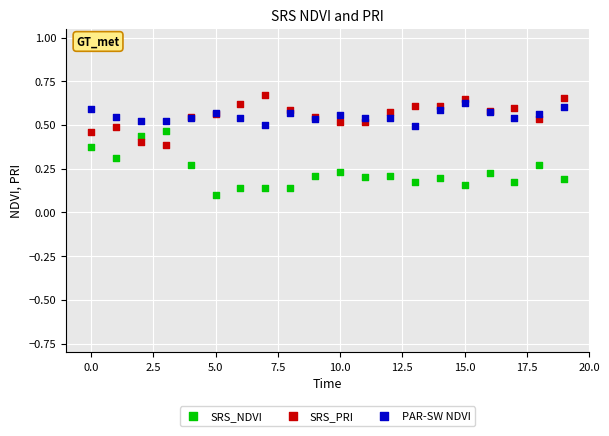

Which series reaches the maximum Y coordinate?

SRS_PRI